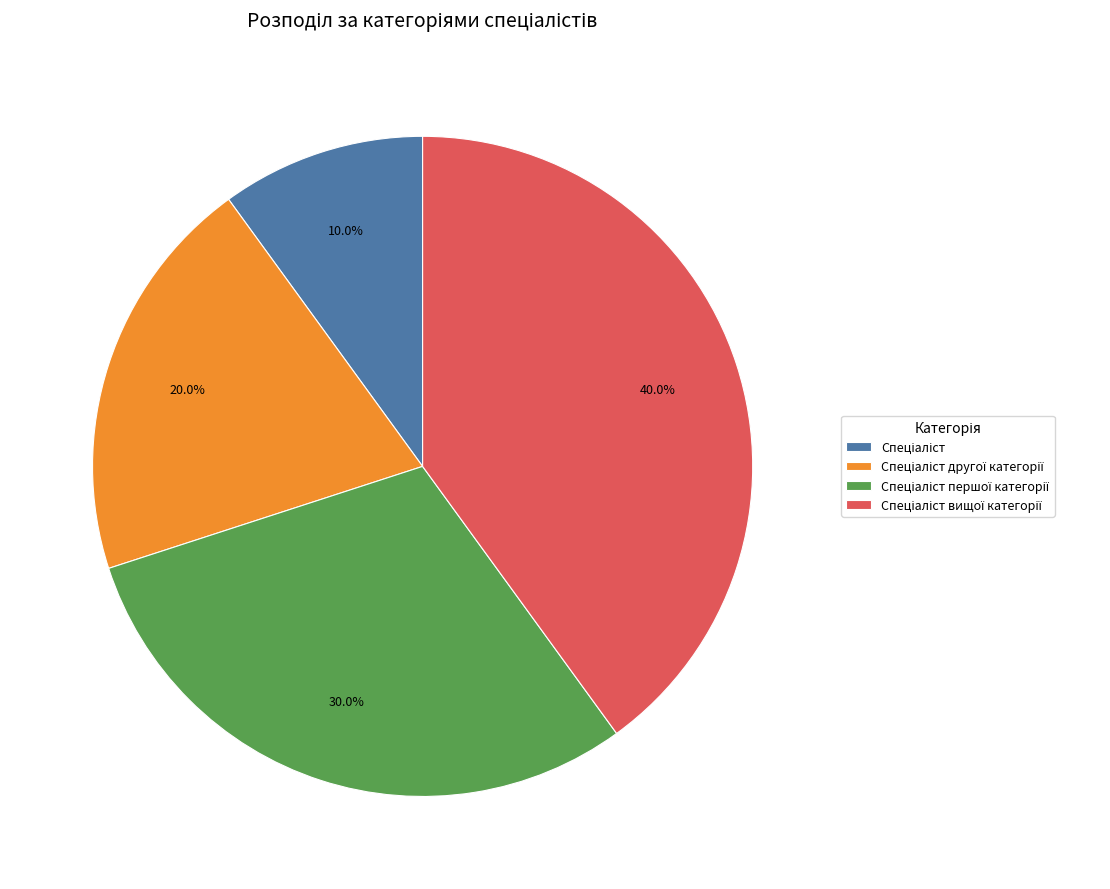

How many segments does this pie chart have?

4